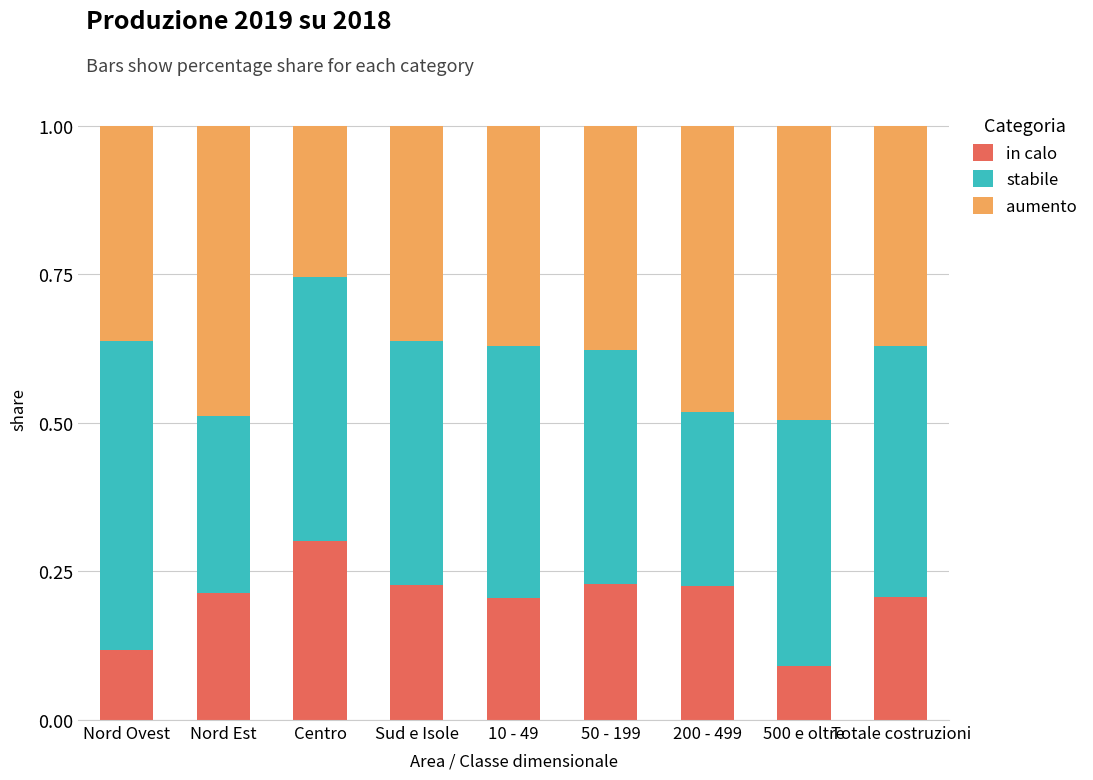

Count the number of categories in the chart.

9